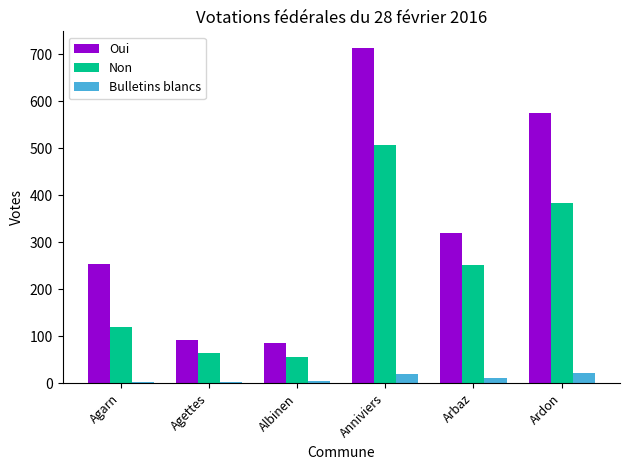

Which series has the largest total across all categories?

Oui